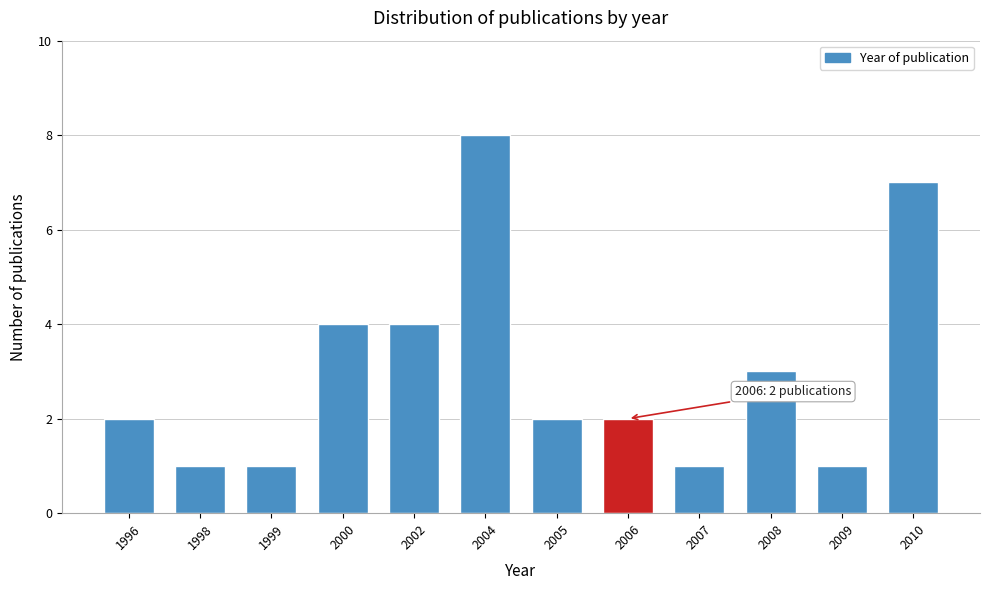

Reading left to right, what are all the values shown in this chart?

2	1	1	4	4	8	2	2	1	3	1	7